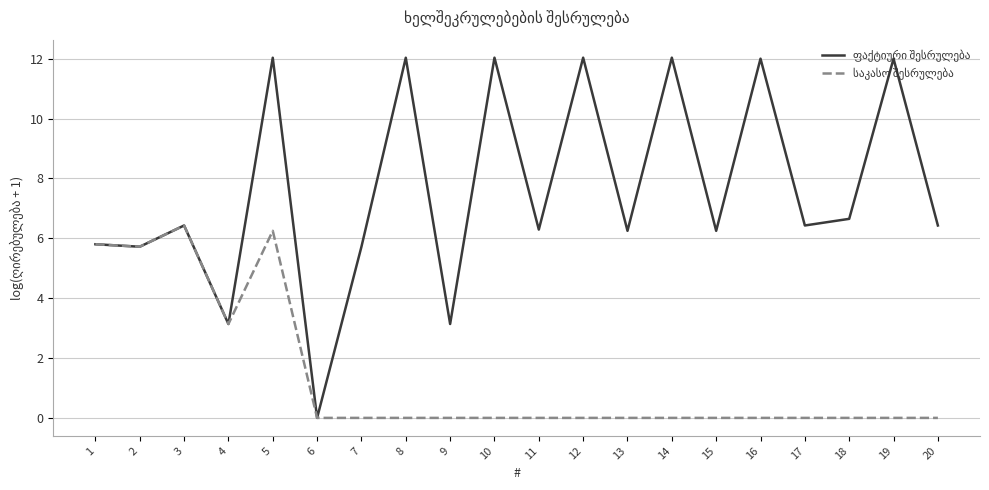

What is the total value across all series at 13?

6.3